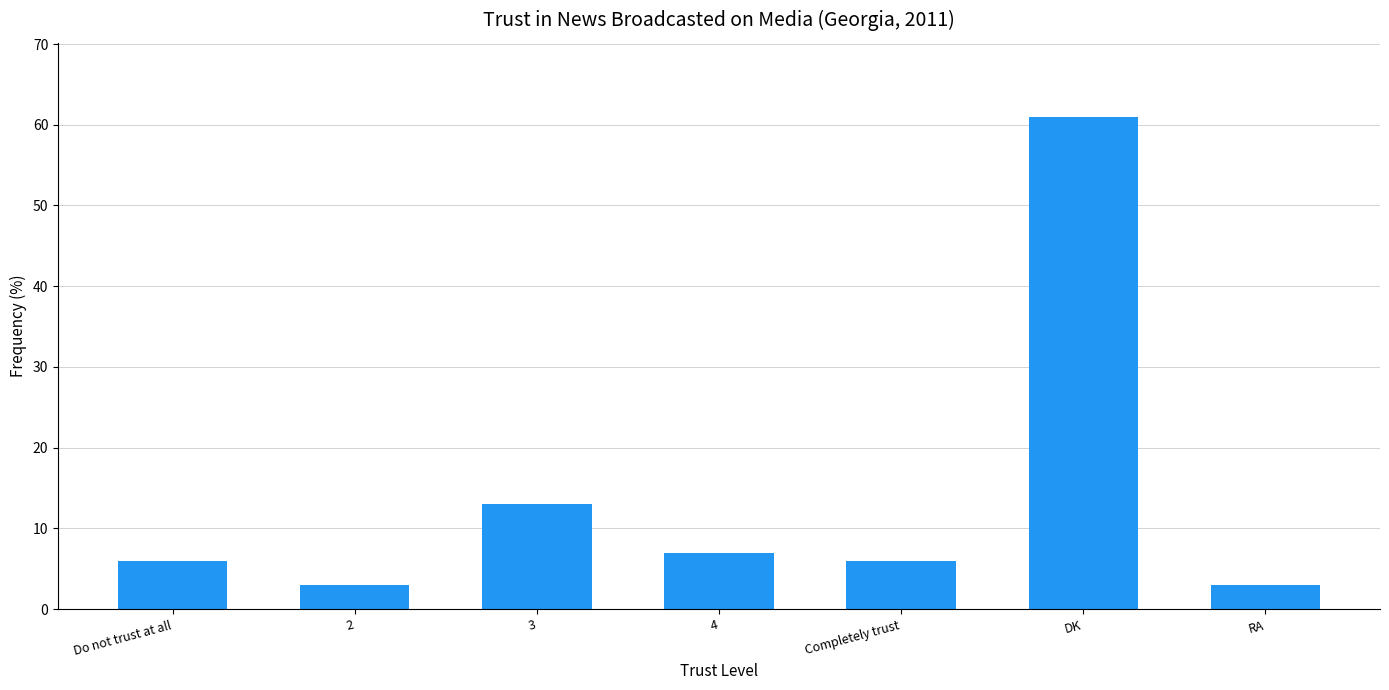

How many categories are shown in the chart?

7